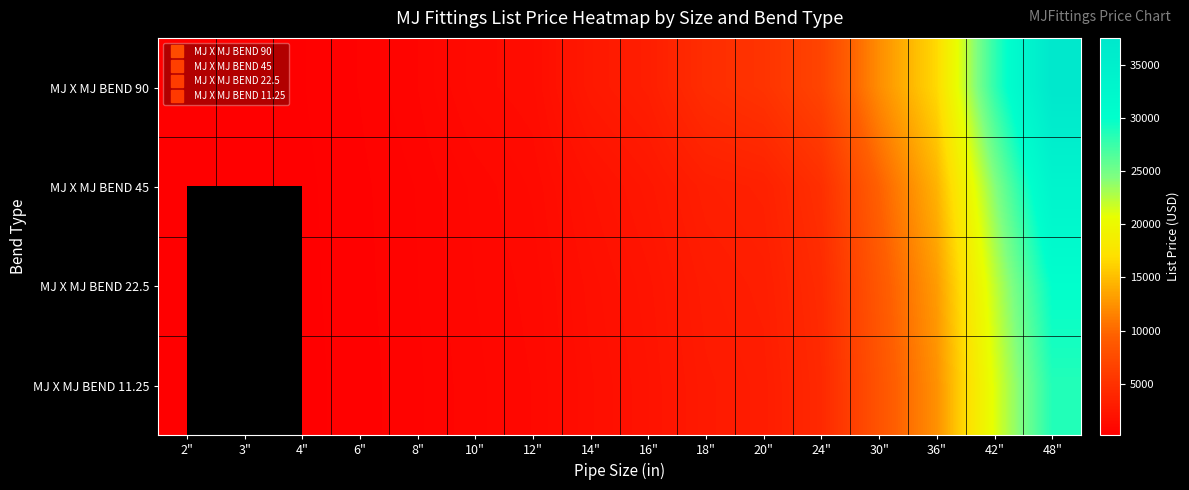

Is the value of MJ X MJ BEND 45 at 30" greater than the value of MJ X MJ BEND 90 at 20"?

Yes